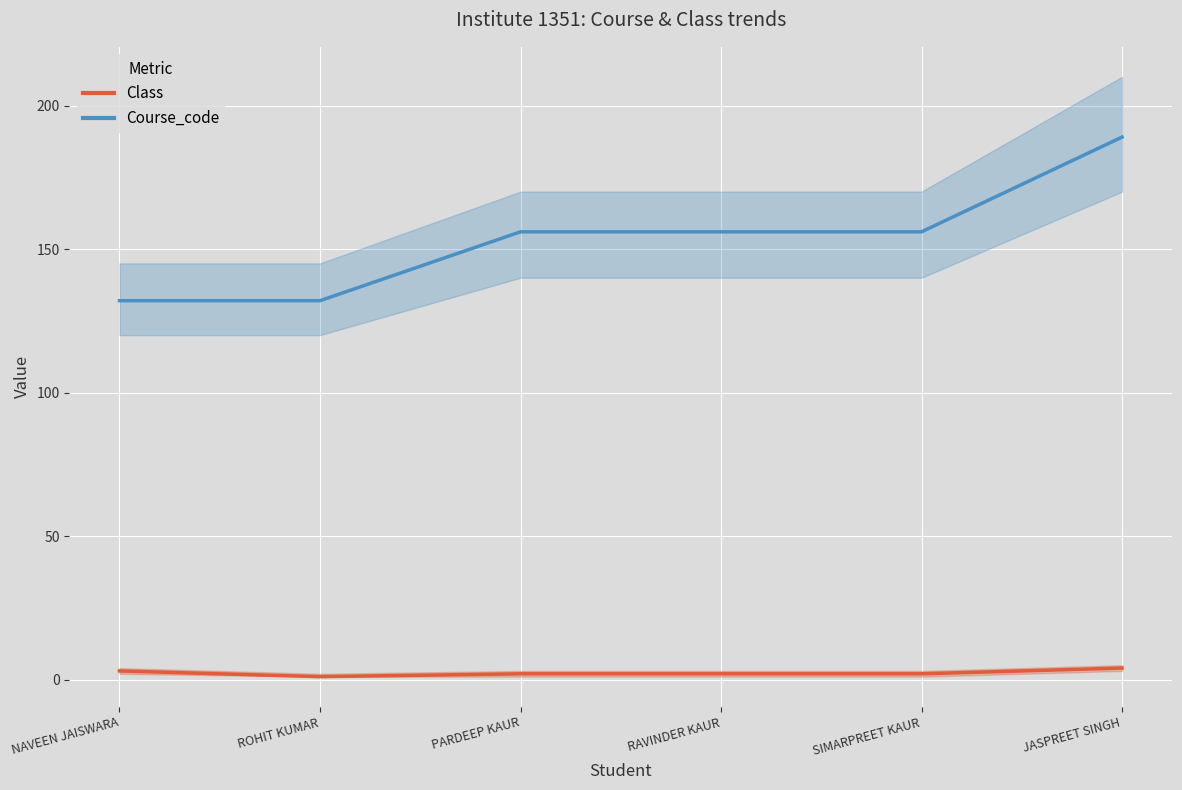

The Course_code series shows 237 at NAVEEN JAISWARA. True or false?

False